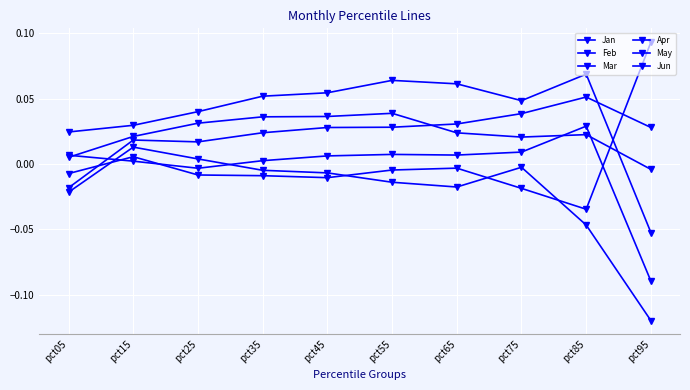

How many series are shown in this chart?

6